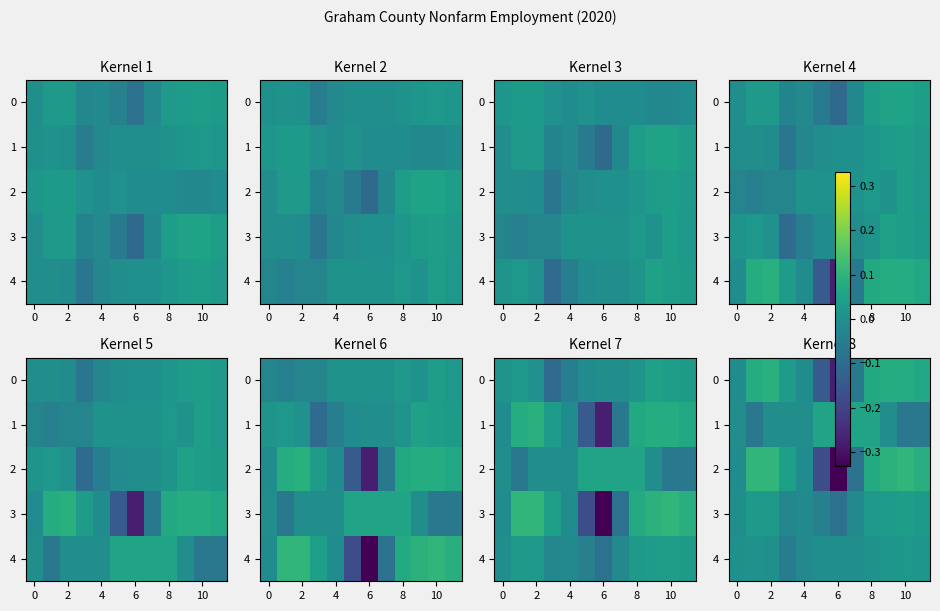

What is the difference between the second highest and minimum values in the 1 series?

0.1